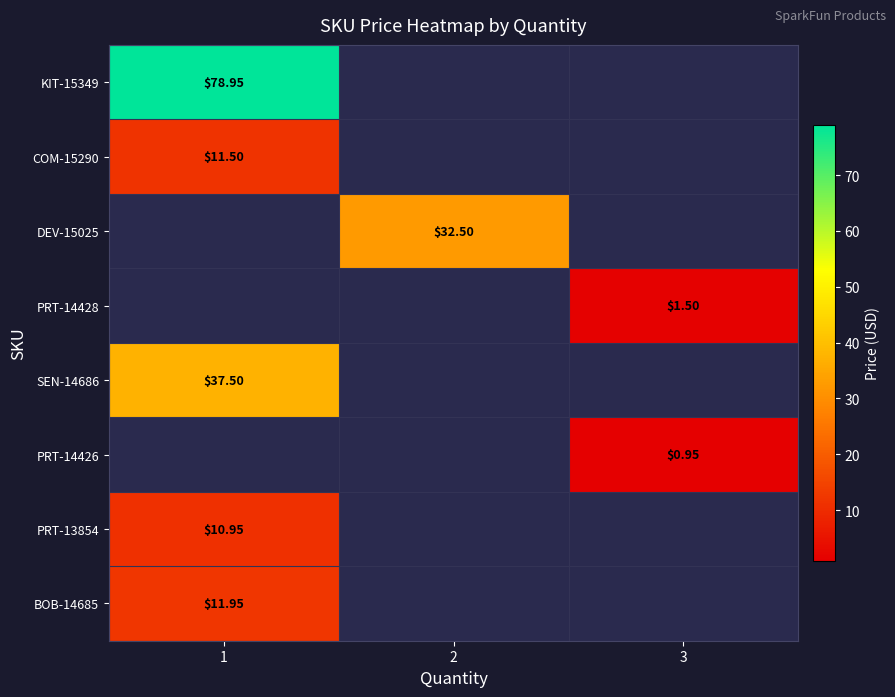

What is the spread (max minus min) of values at 1?

68.0